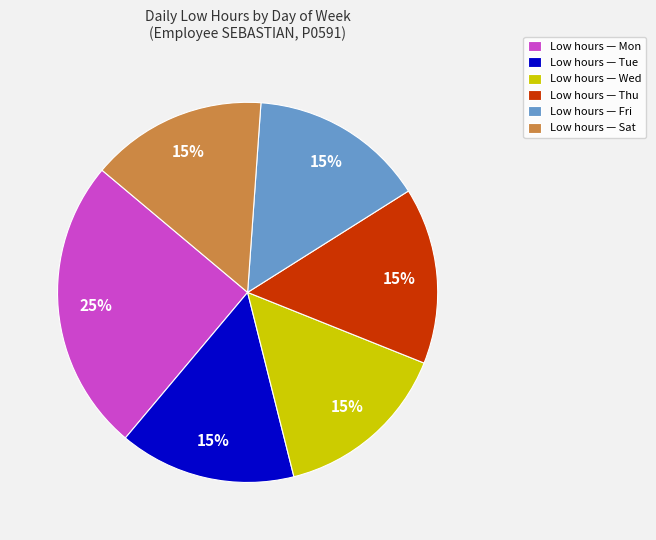

Which slice is the largest?

Low hours — Mon